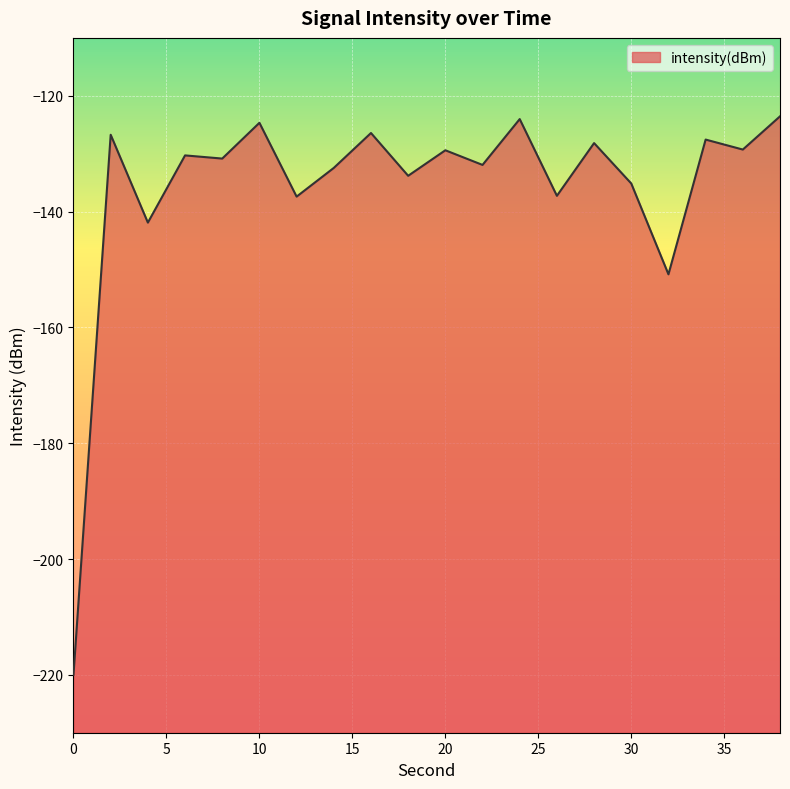

The value at 0 is -220.0. True or false?

True